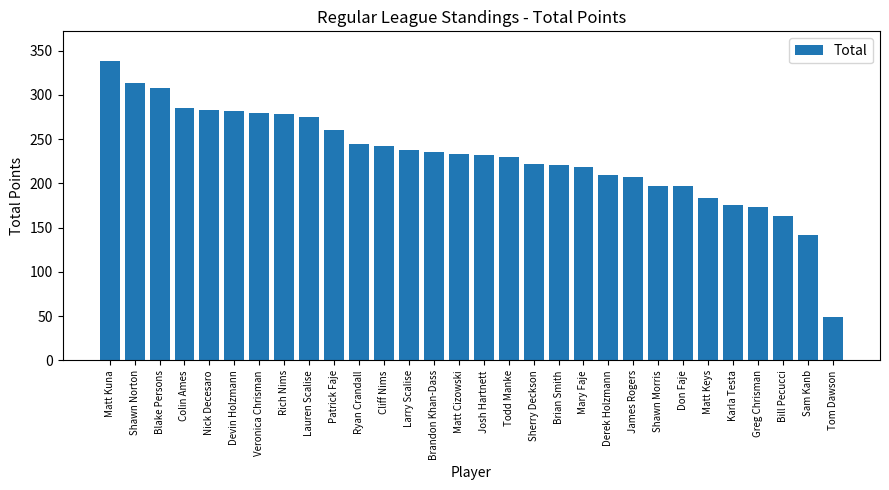

What is the ratio of the value at Patrick Faje to the value at Greg Chrisman?

1.5